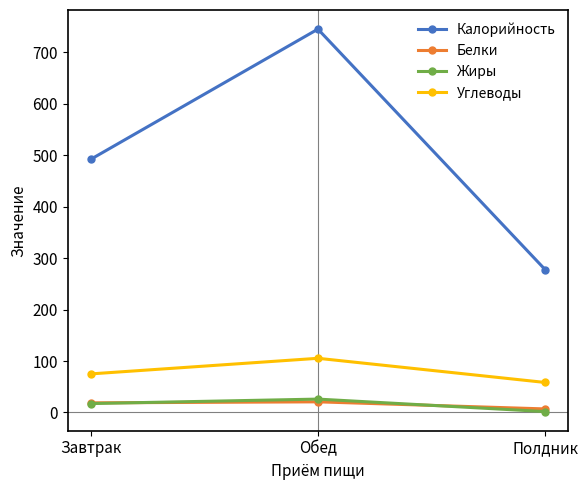

At which label does Белки reach its minimum?

Полдник